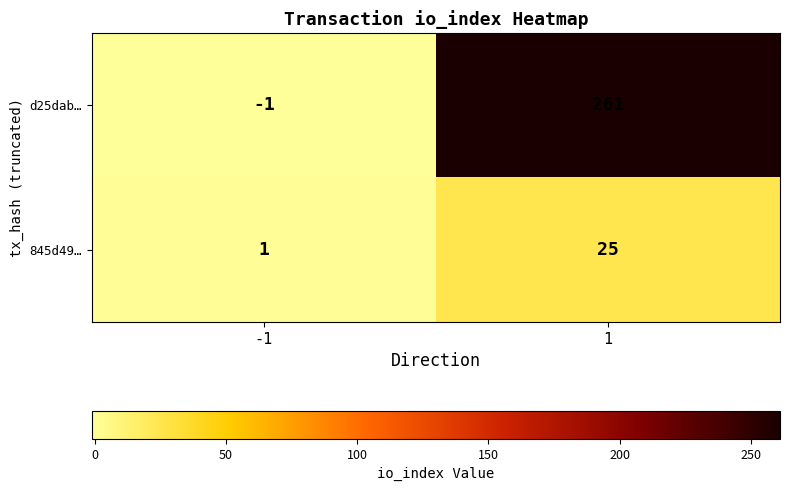

The value of 845d49… at -1 is 1. True or false?

True